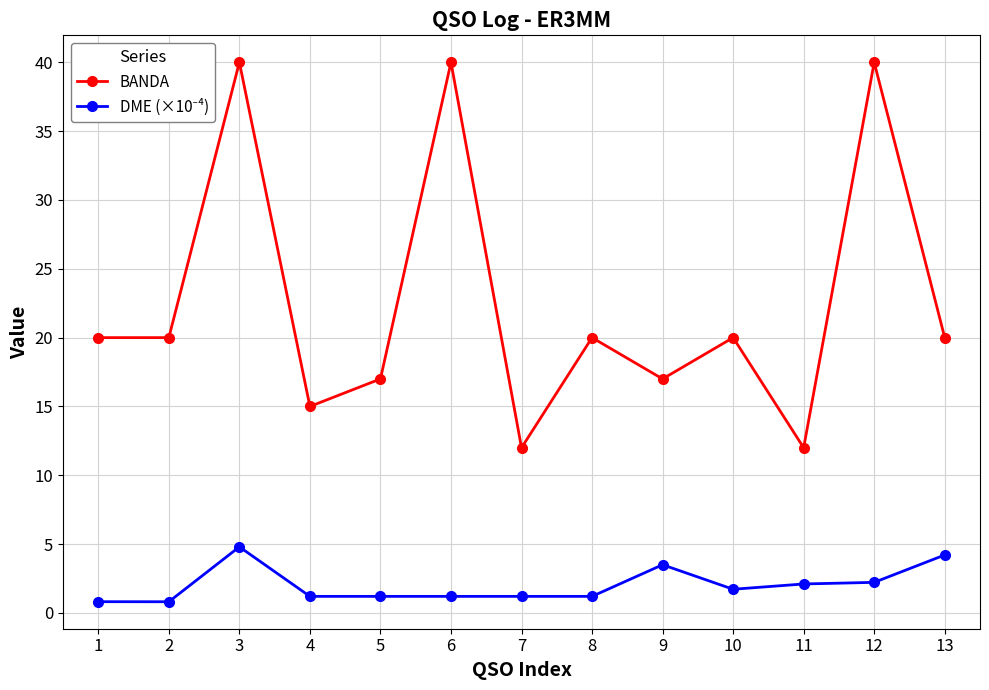

What is the spread (max minus min) of values at 7?

10.8